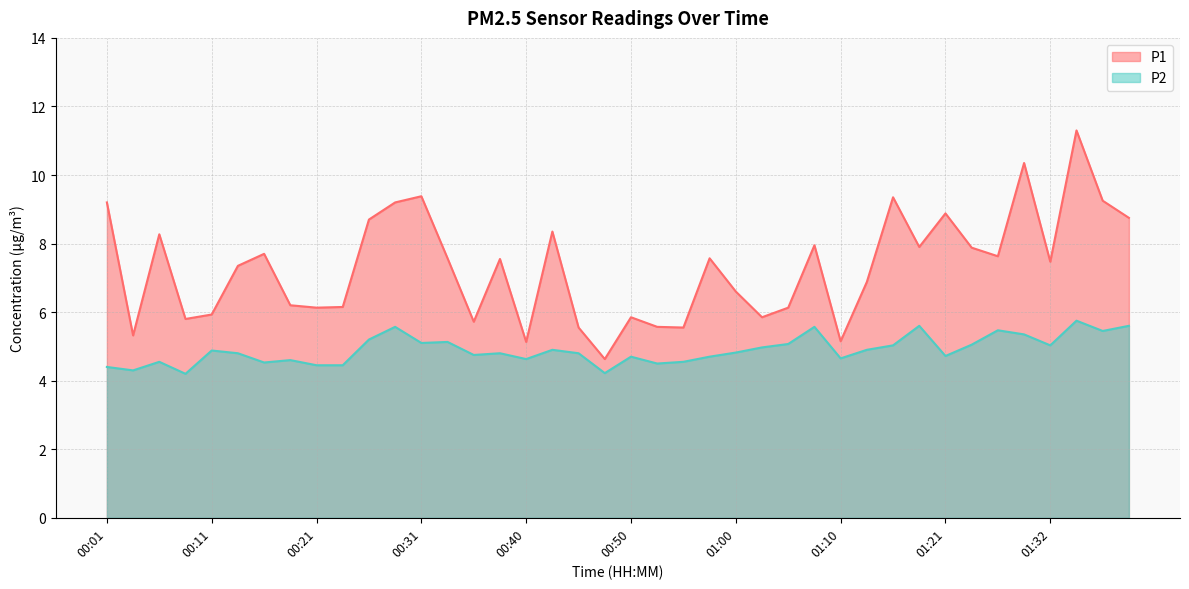

What is the difference between the highest and lowest values at 00:18?

1.6